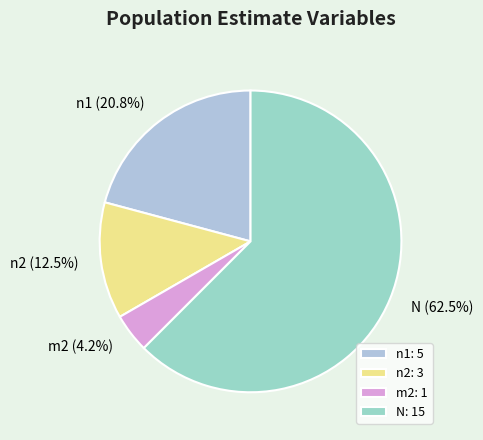

Between m2 and n1, which is larger?

n1